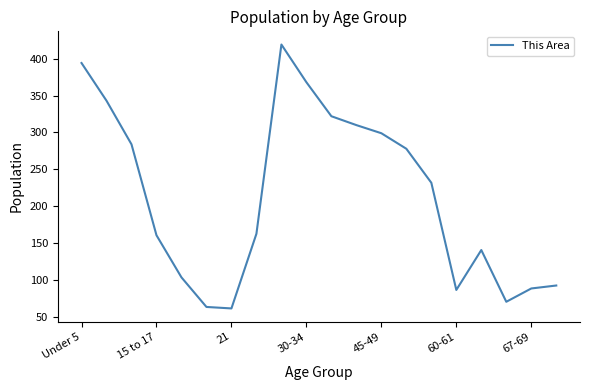

What is the difference between the maximum and minimum values?

357